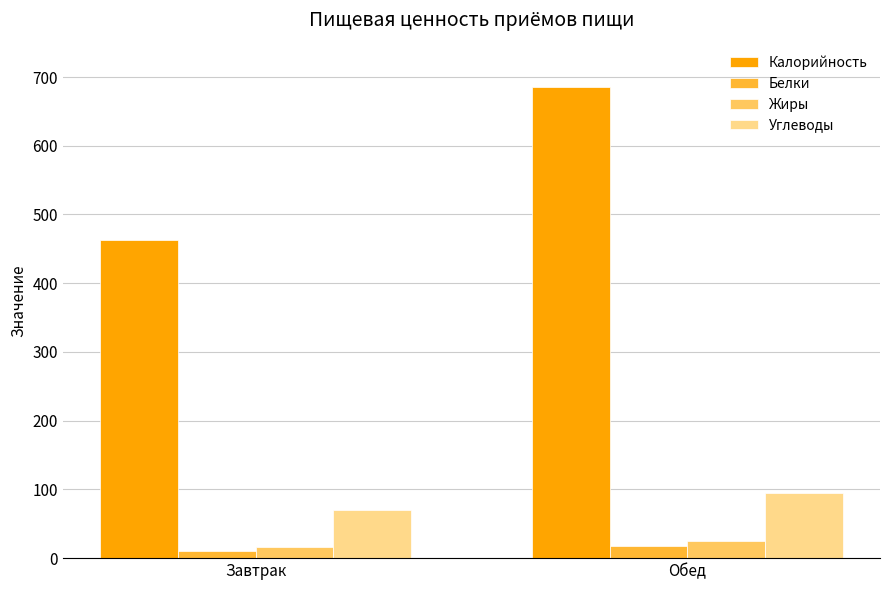

Which series has the largest range (max minus min)?

Калорийность